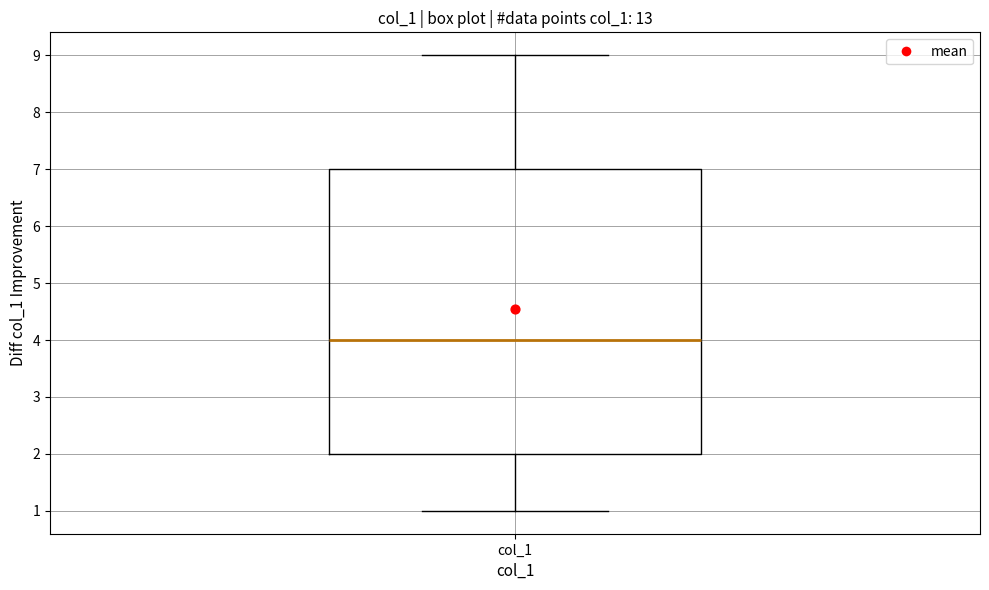

Where does the median line of the box for col_1 sit on the y-axis? The values are not printed on the chart, so give them approximately, as read against the axis.

4